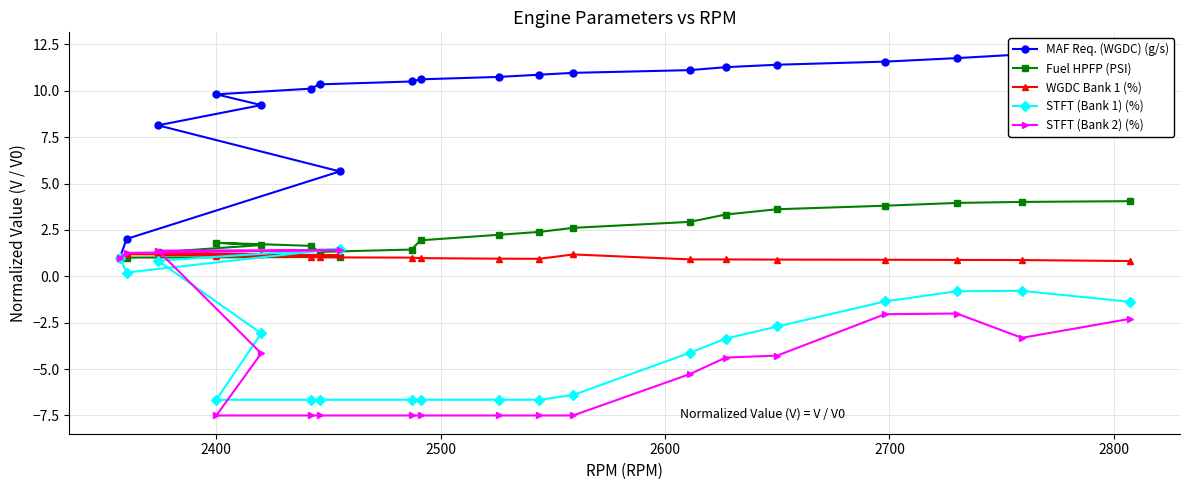

True or false: STFT (Bank 2) (%) has more than 1 interior local peaks.

True